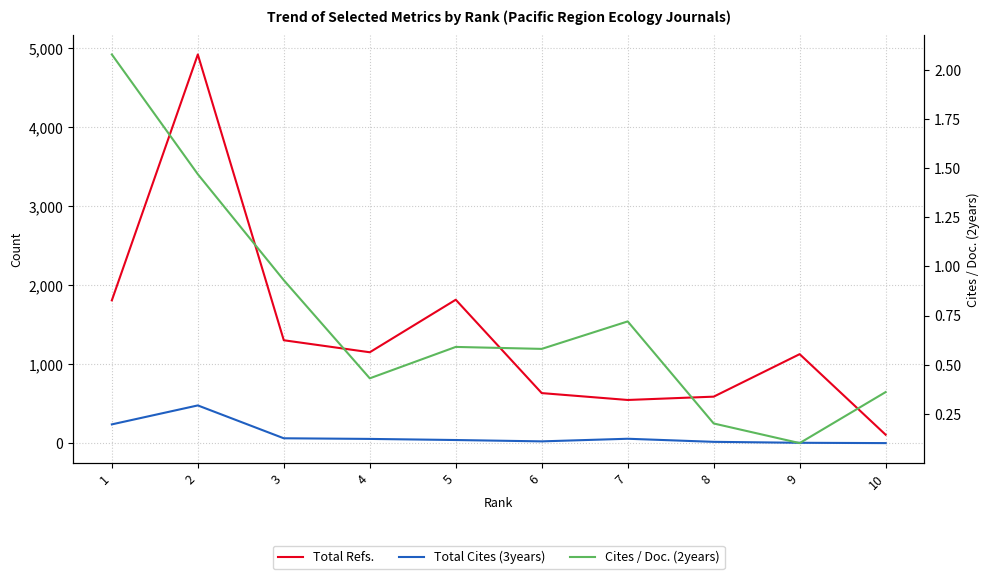

Which series has the largest total across all categories?

Total Refs.